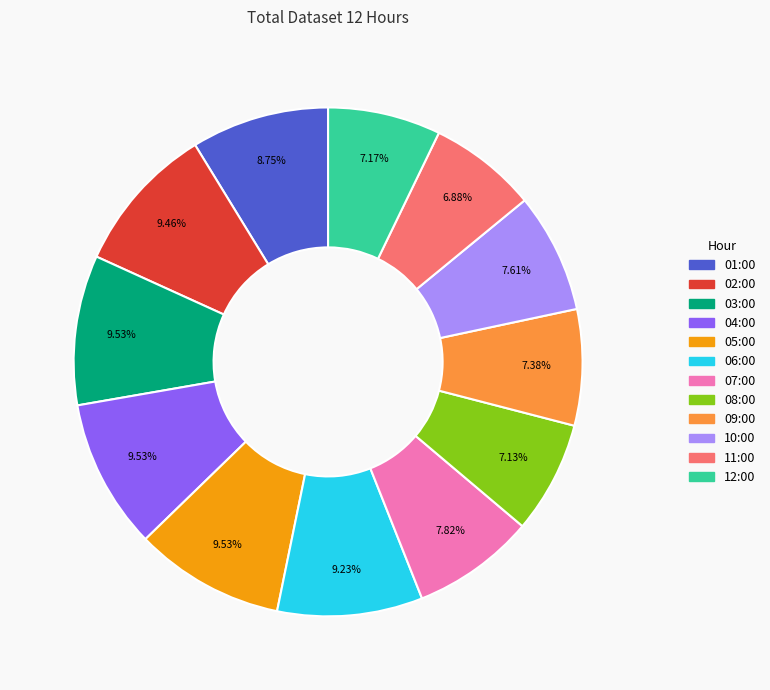

To the nearest percent, what percentage of the pie is 05:00?

10%